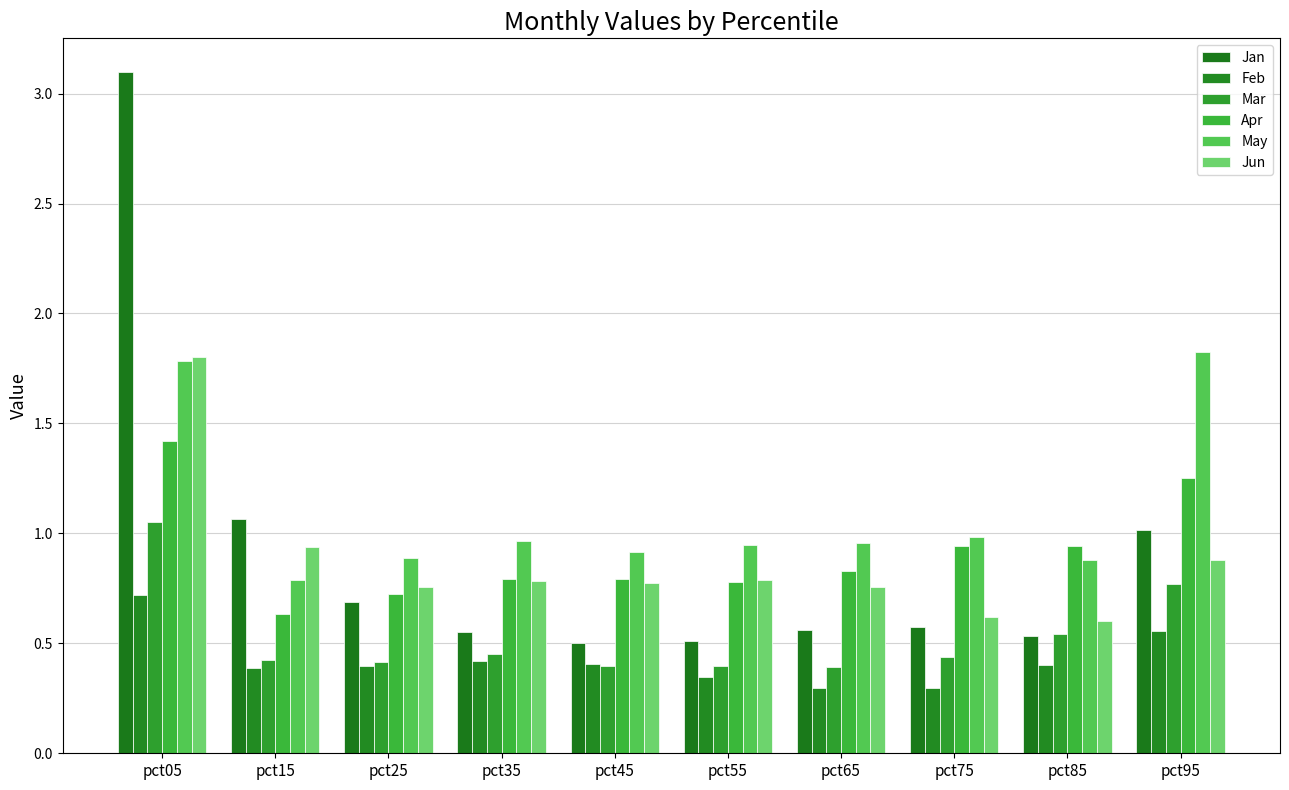

What is the spread (max minus min) of values at pct65?

0.7